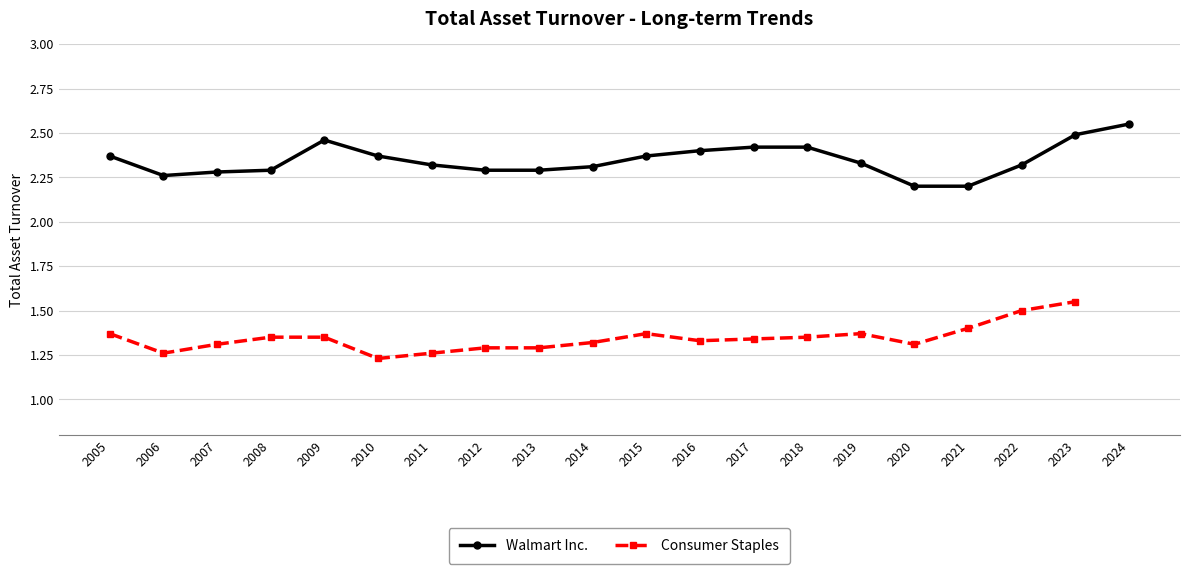

True or false: Walmart Inc. has a value of 3.3 at 2006.

False